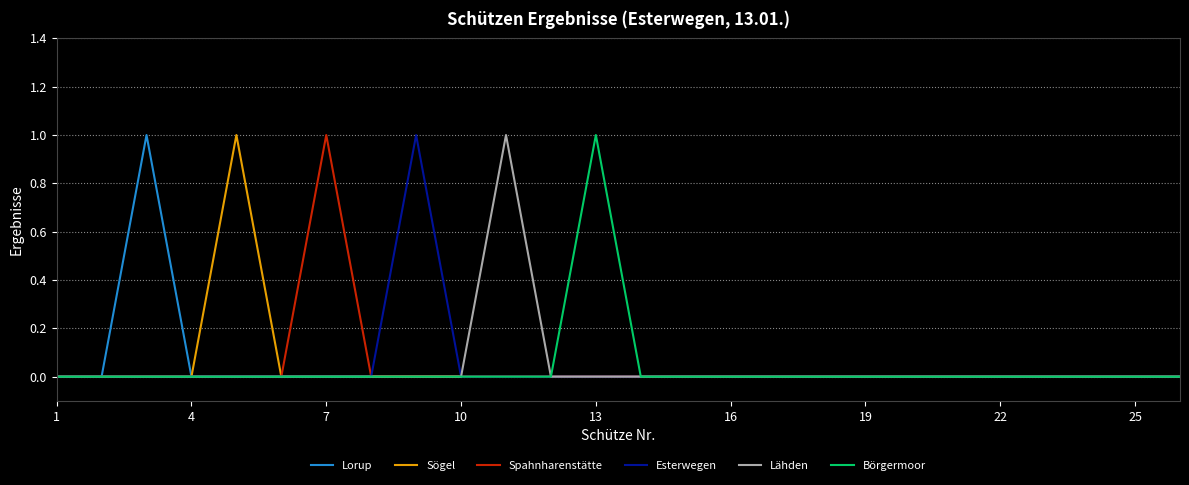

Count the number of data series in this chart.

6